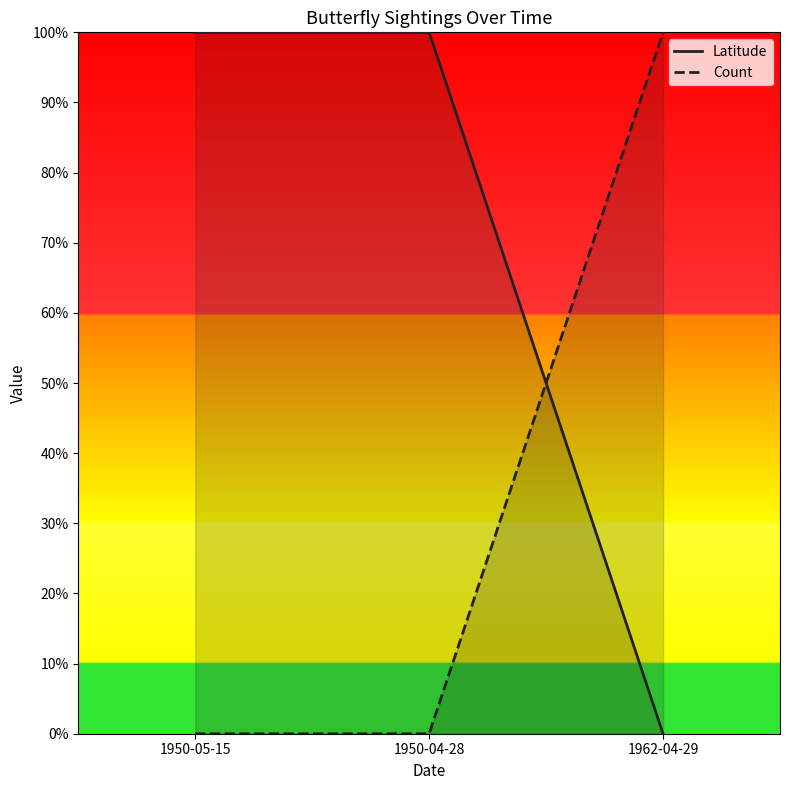

Reading left to right, extract all data points from this chart.

Latitude: 1950-05-15=1	1950-04-28=1	1962-04-29=0
Count: 1950-05-15=0	1950-04-28=0	1962-04-29=1